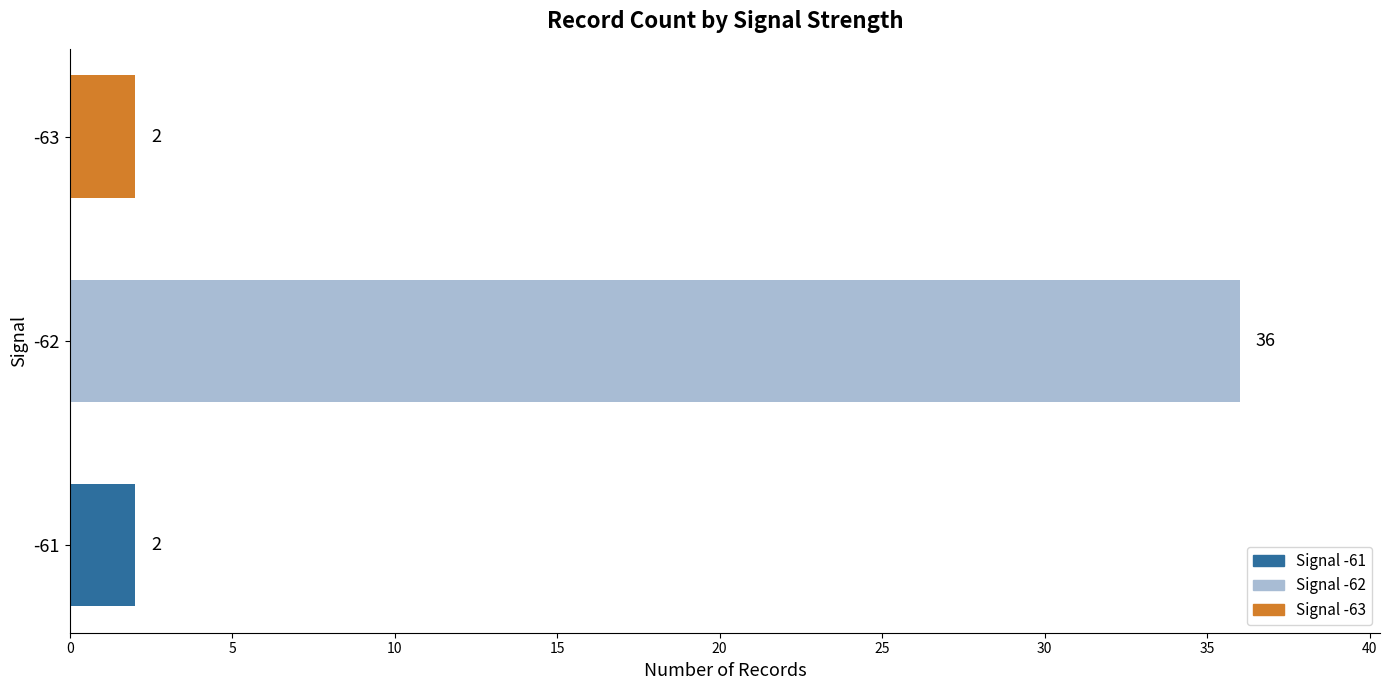

What is the greatest value displayed?

36